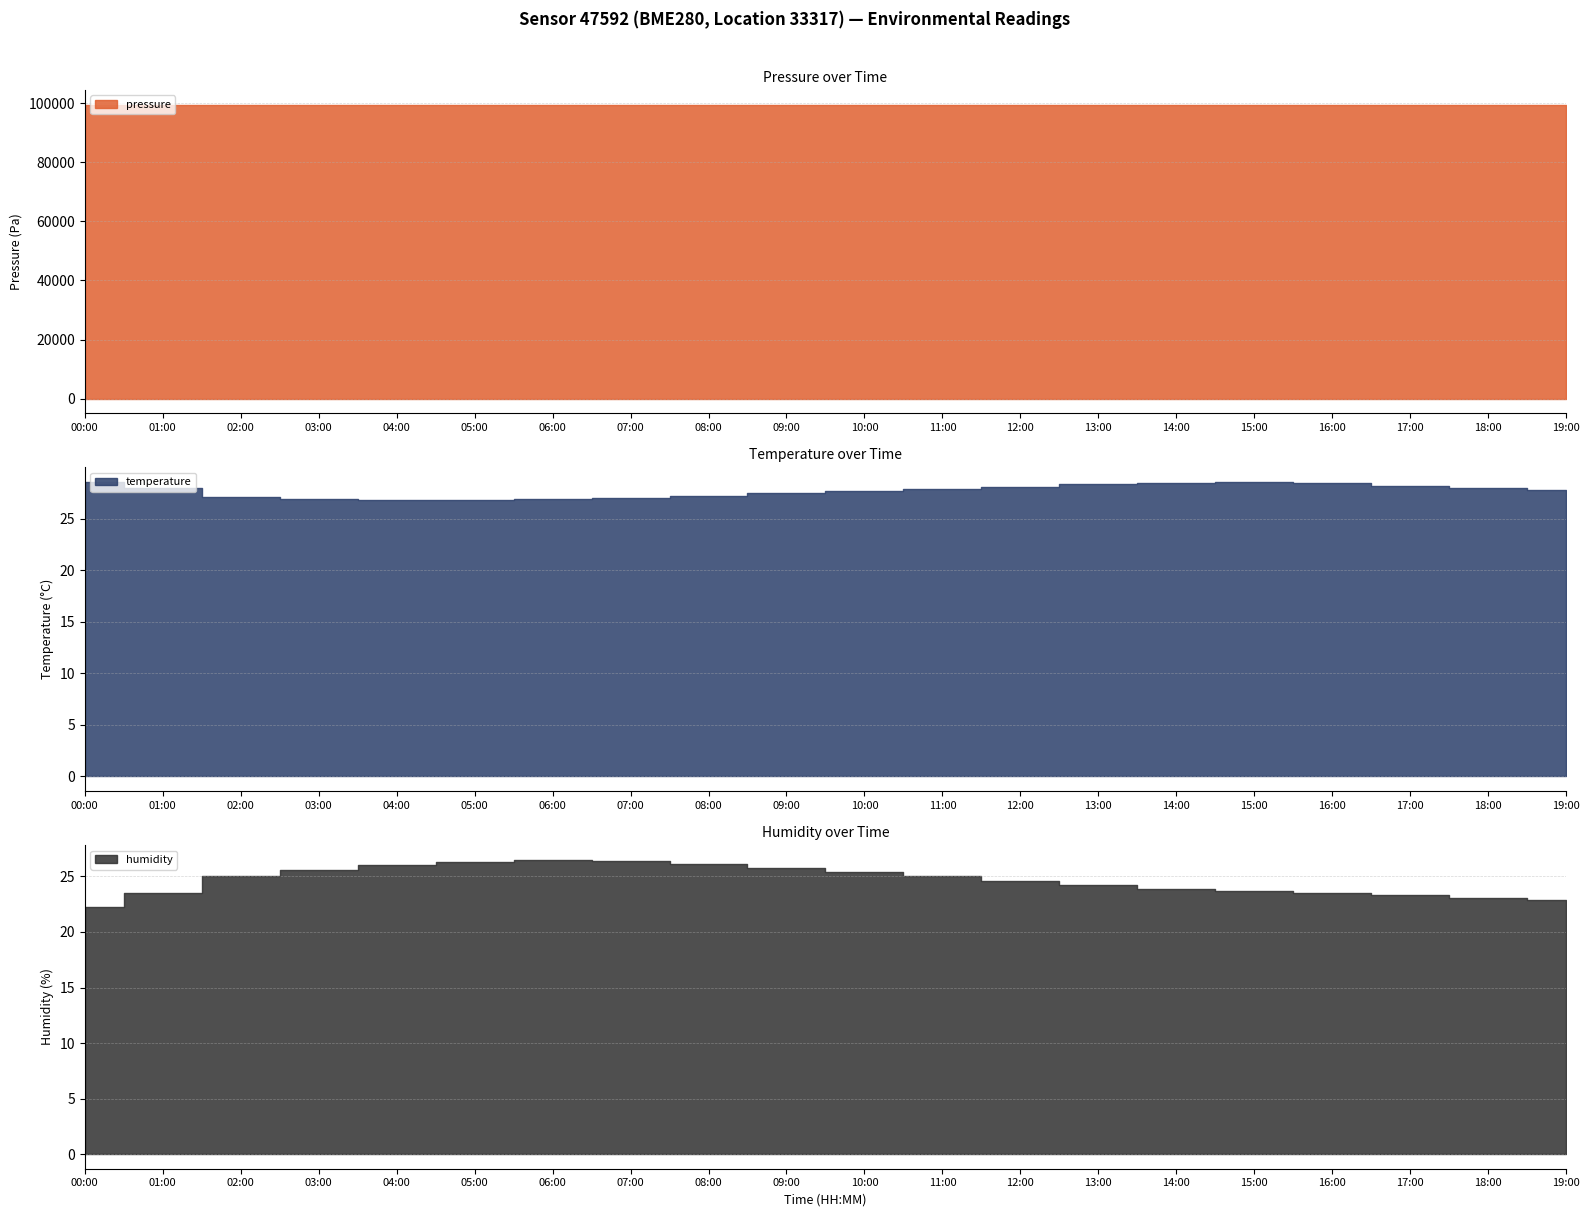

At how many categories does at least one series exceed 84906?

20